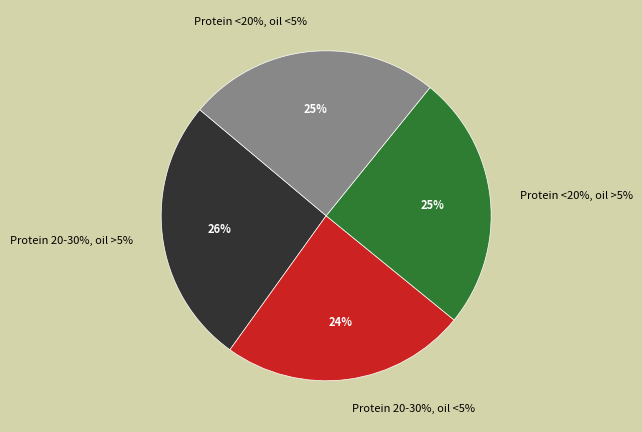

To the nearest percent, what percentage of the pie is Protein <20%, oil <5%?

25%